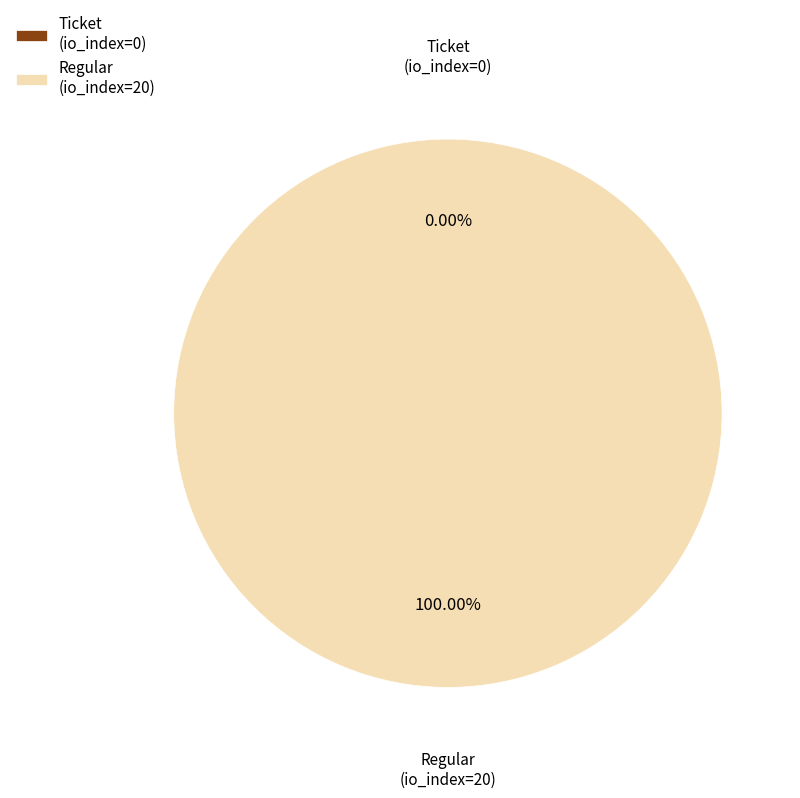

To the nearest percent, what is the difference between the Regular (io_index=20) and Ticket (io_index=0) slice percentages?

100%